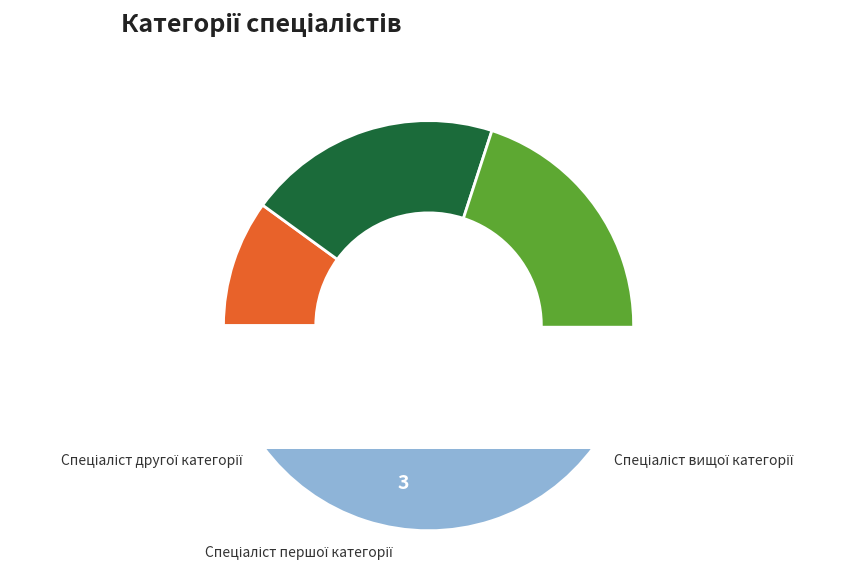

To the nearest percent, what percentage of the pie is Спеціаліст?

10%